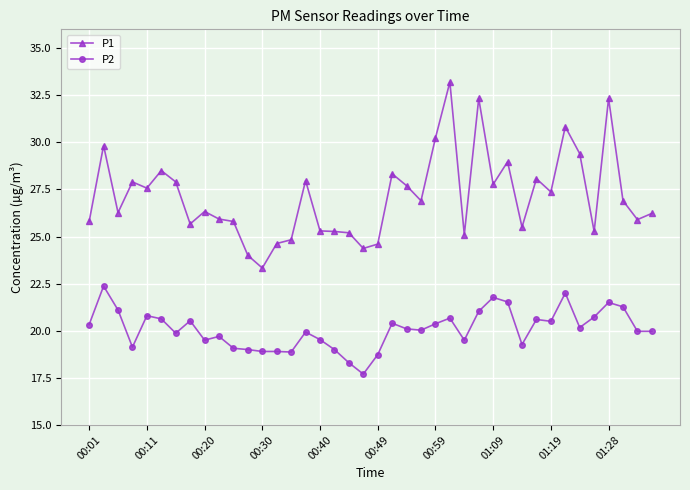

Which series has the largest range (max minus min)?

P1